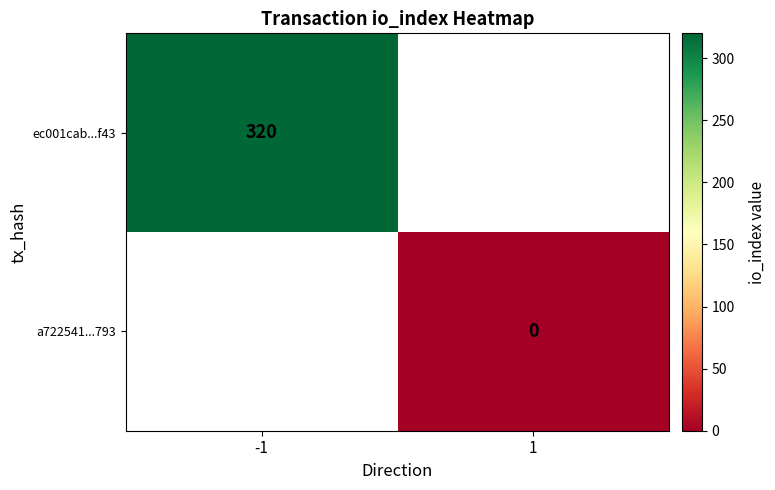

The value of ec001cab...f43 at -1 is 461. True or false?

False